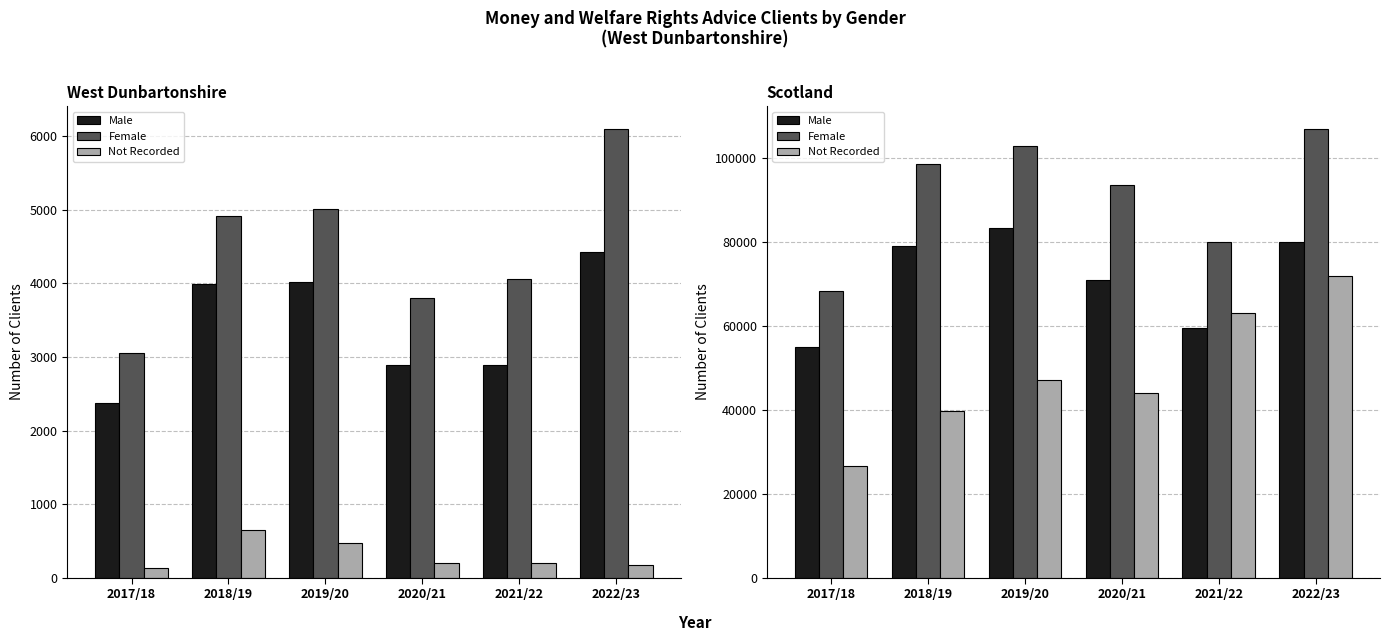

At which category is the sum across all series the highest?

2022/23